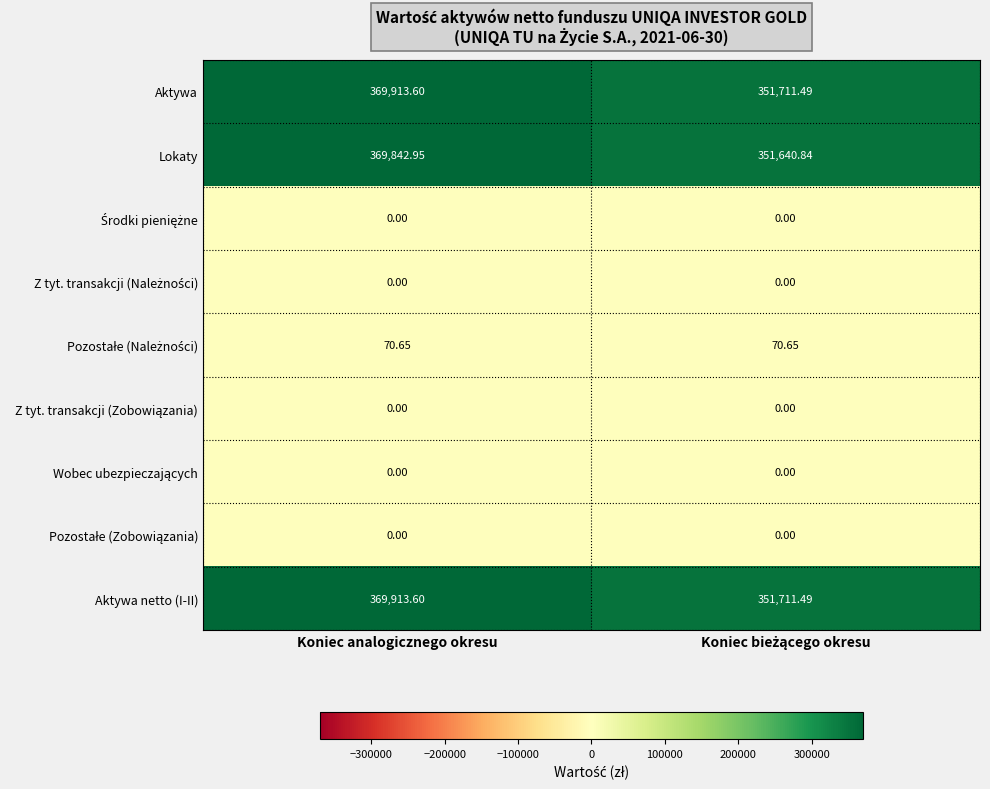

At how many categories does at least one series exceed 339010?

2